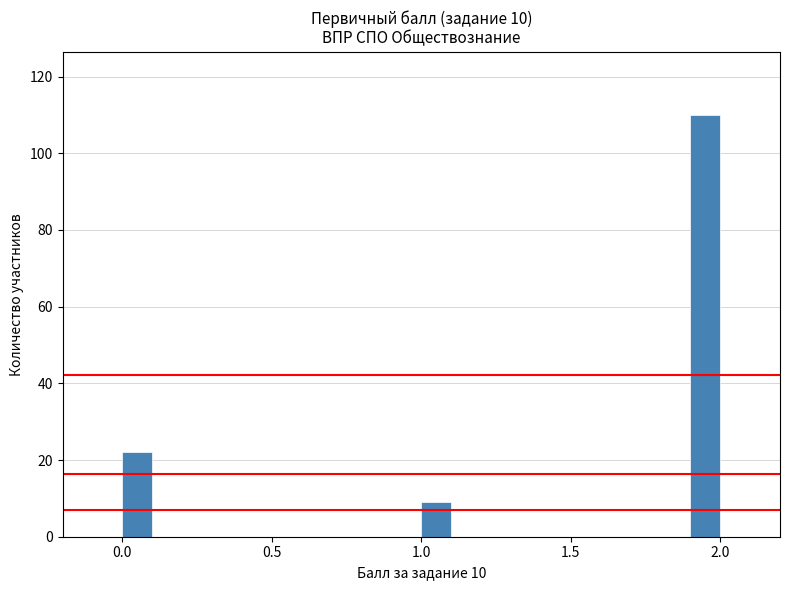

Read against the x-axis, roughly where is the centre of the tallest bar?

1.95